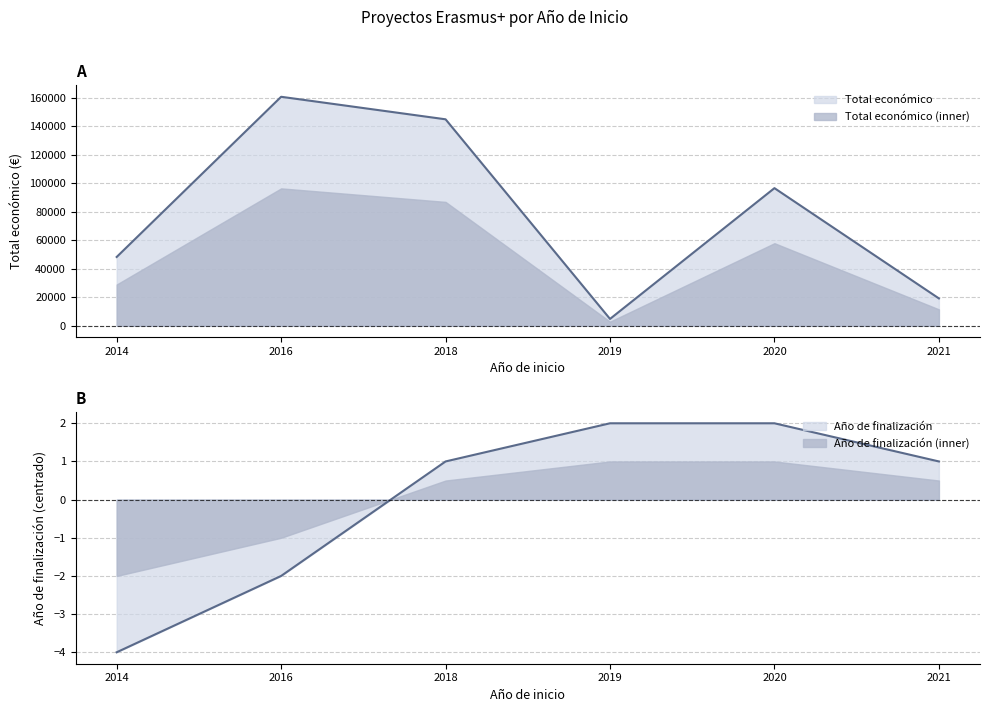

True or false: Total económico and Año de finalización intersect in this chart.

False